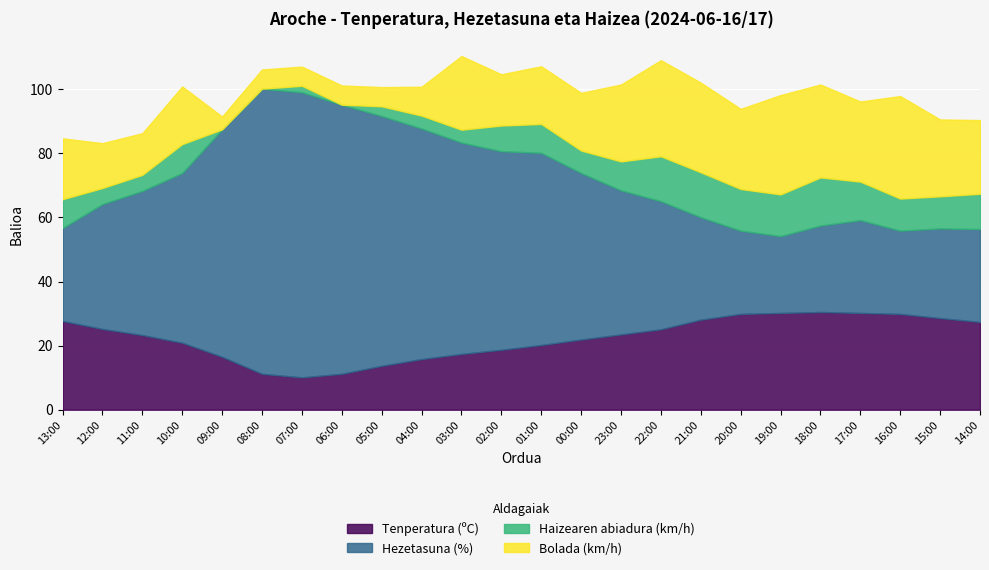

True or false: Haizearen abiadura (km/h) and Tenperatura (ºC) intersect in this chart.

False